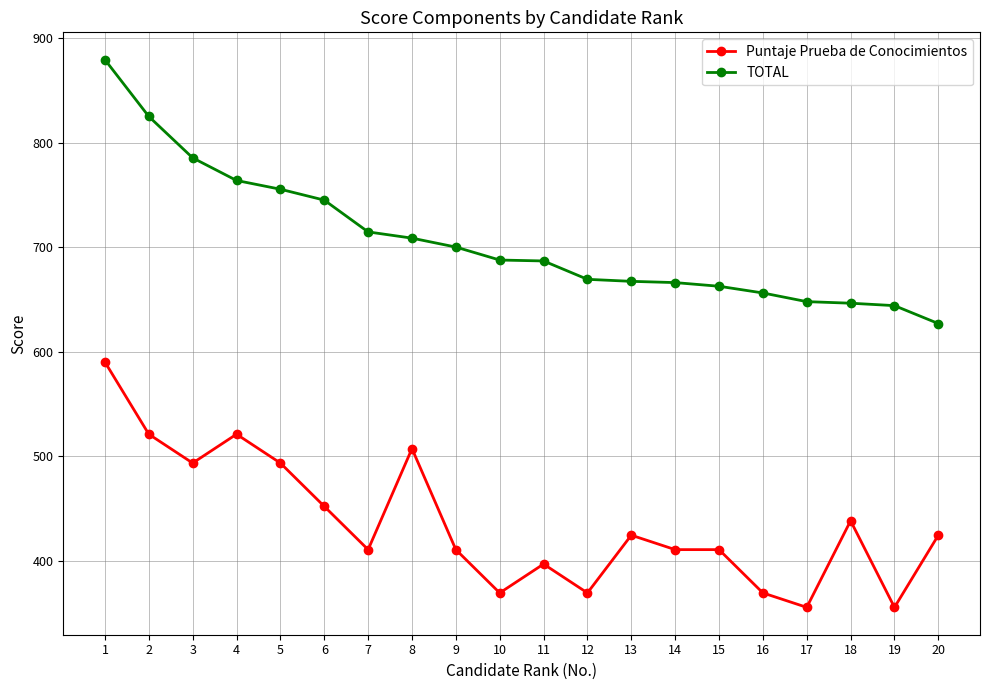

List the series in order of their peak value, highest first.

TOTAL, Puntaje Prueba de Conocimientos